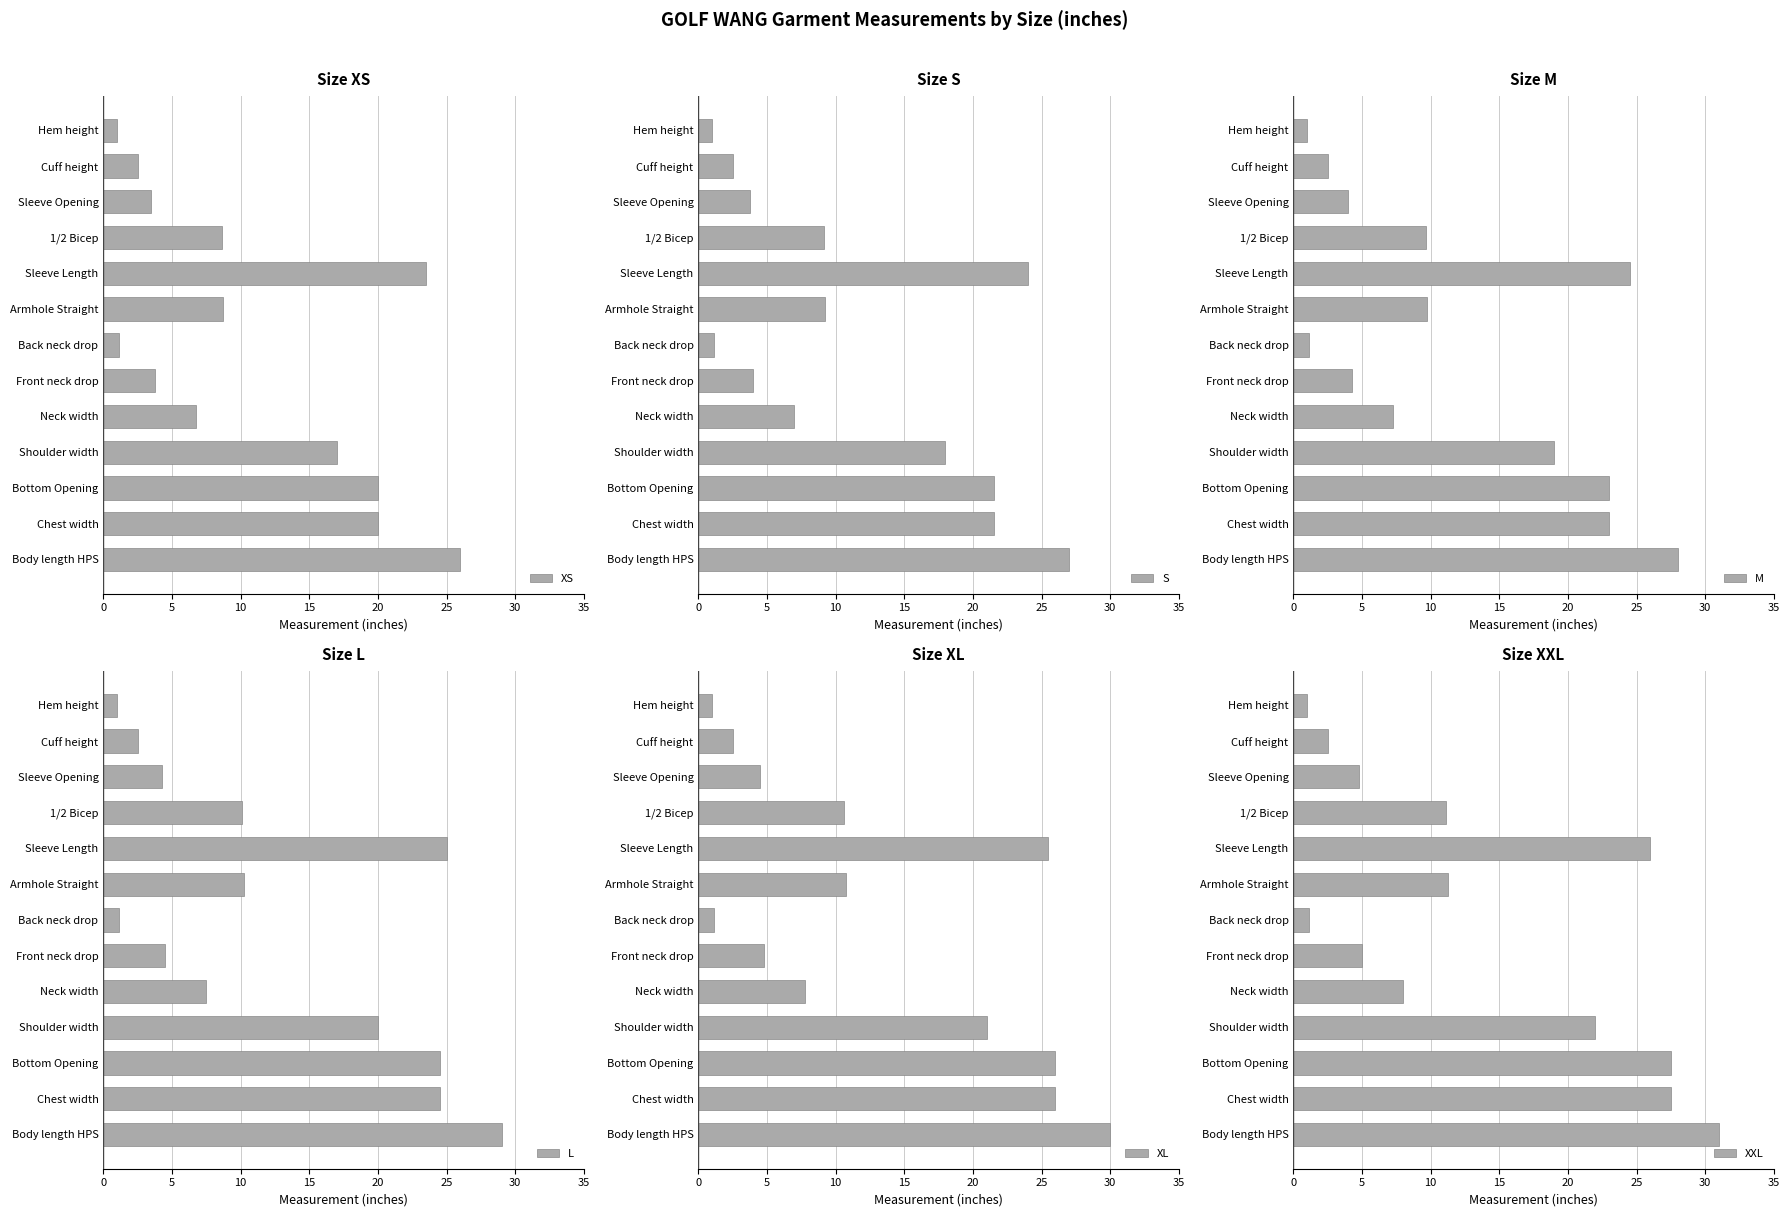

Which series has the widest spread of values?

XXL